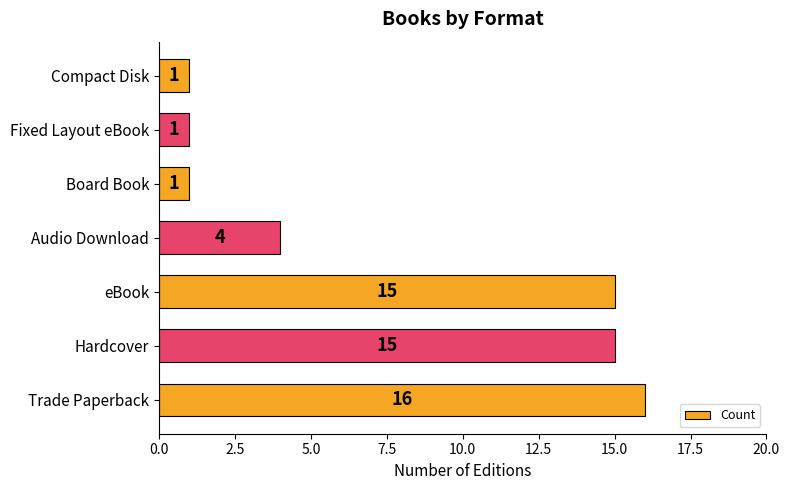

What is the smallest value displayed?

1